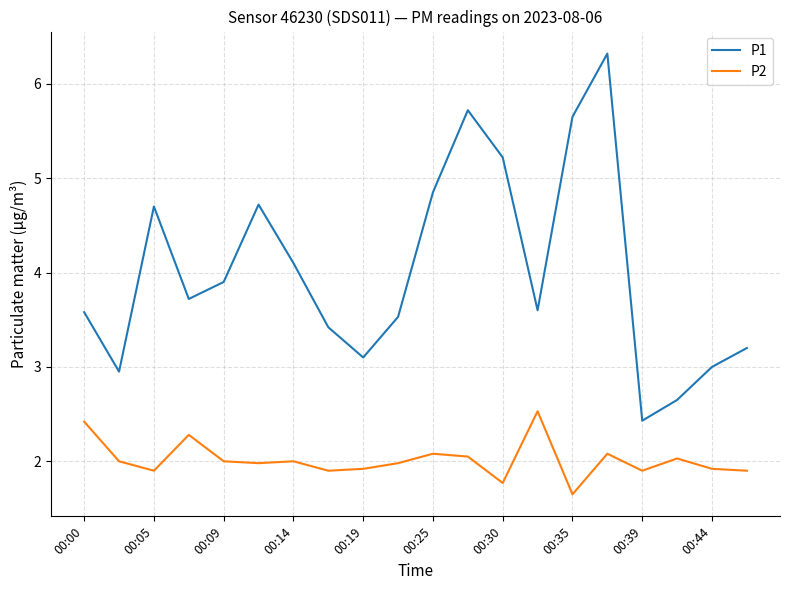

What are all the series names shown in the legend?

P1, P2